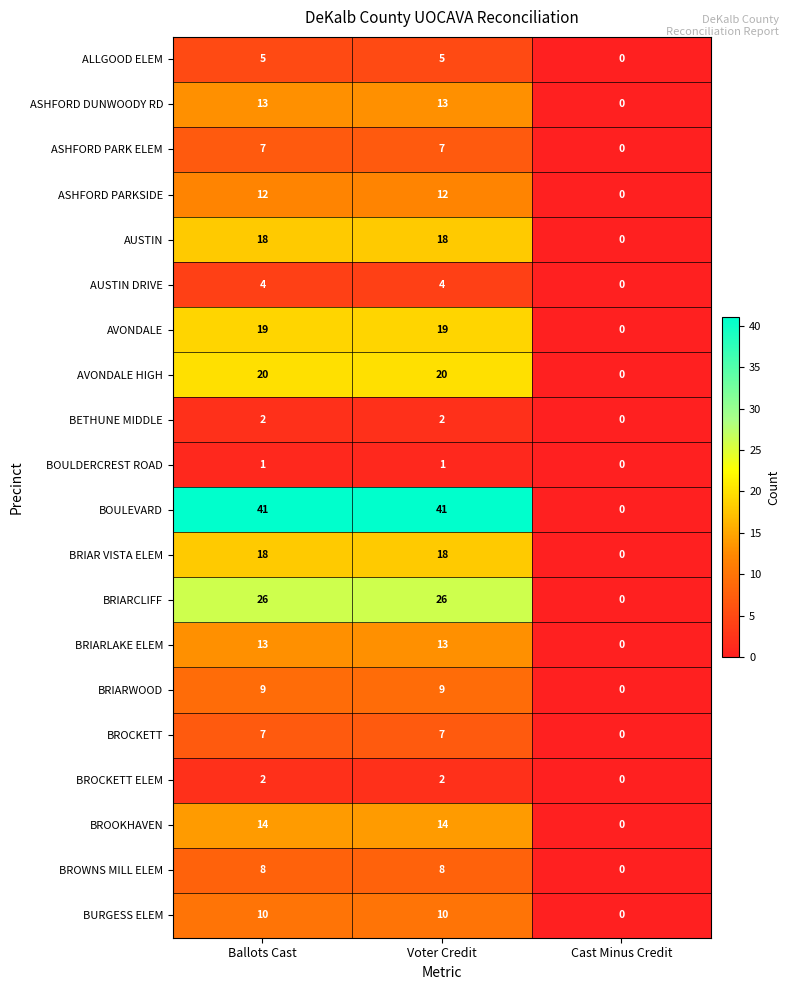

Is it true that BOULEVARD equals 15 at Ballots Cast?

False